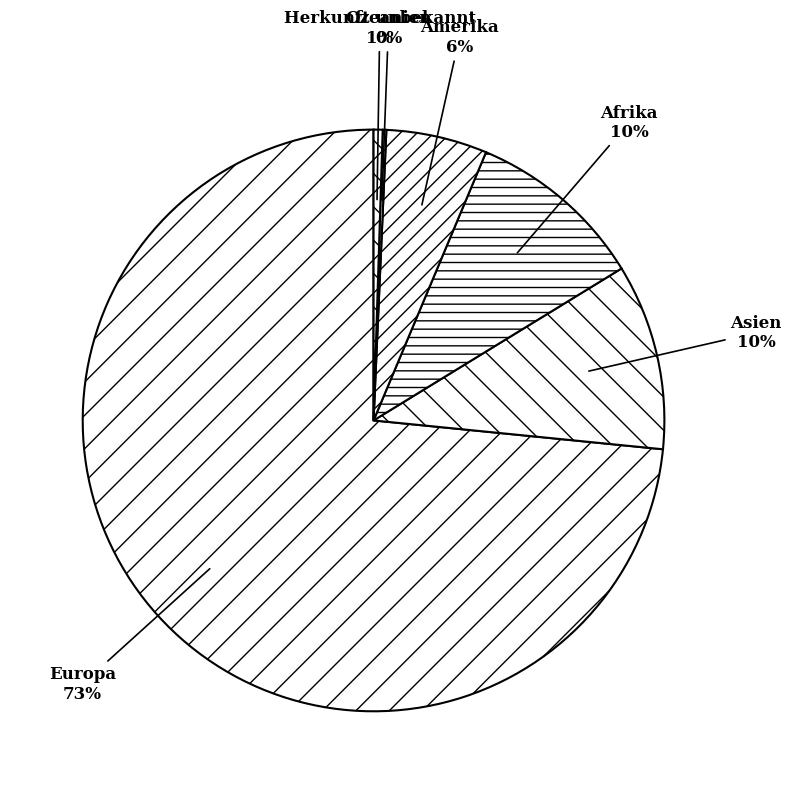

True or false: Herkunft unbekannt accounts for 11% of the total.

False